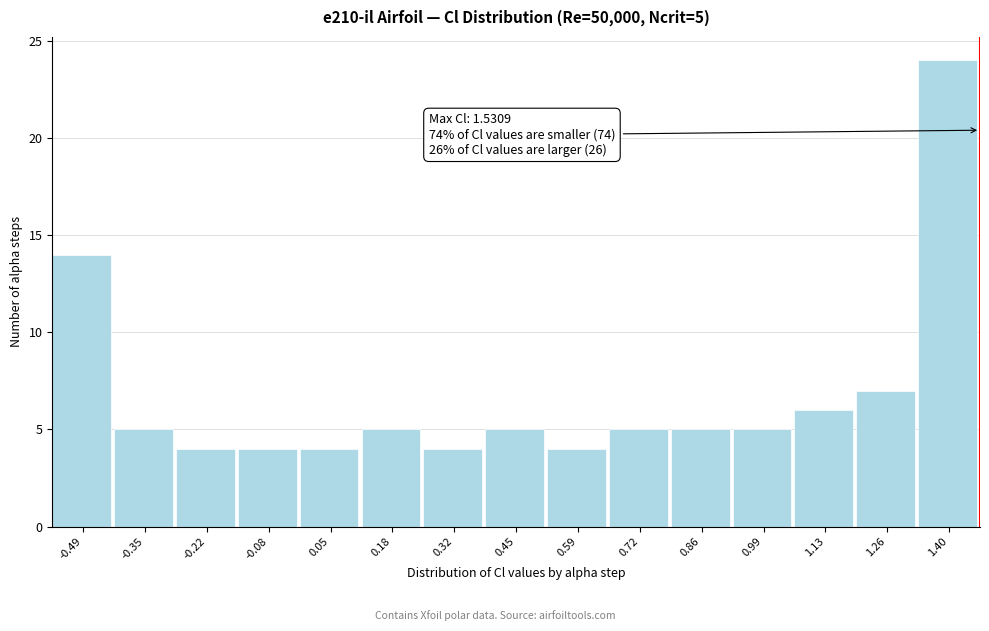

Reading right to left, extract all data points from this chart.

1.40=24	1.26=7	1.13=6	0.99=5	0.86=5	0.72=5	0.59=4	0.45=5	0.32=4	0.18=5	0.05=4	-0.08=4	-0.22=4	-0.35=5	-0.49=14